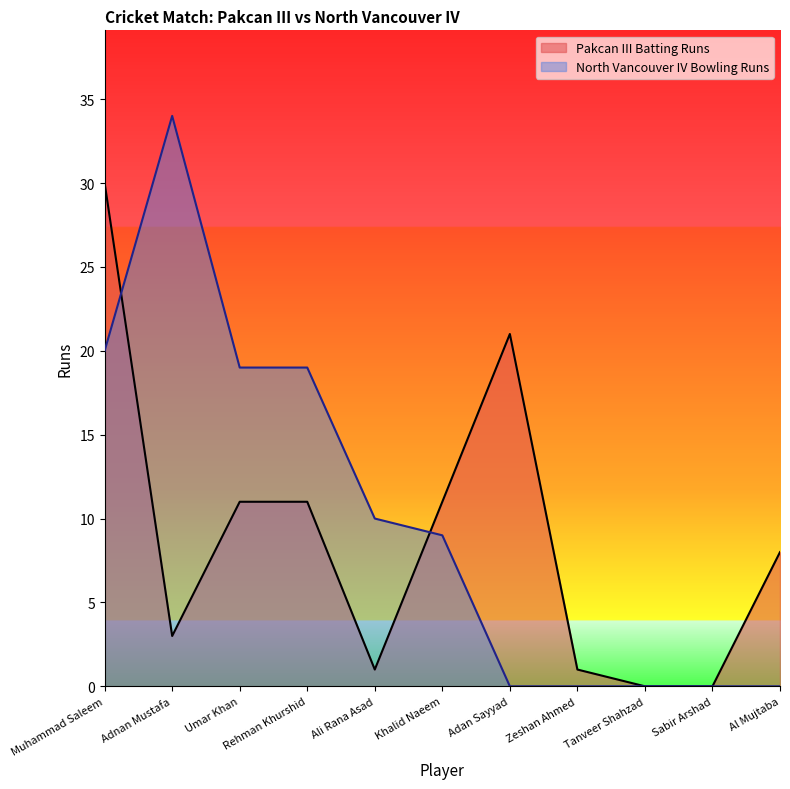

What is the difference between the values at Muhammad Saleem and Sabir Arshad?

30